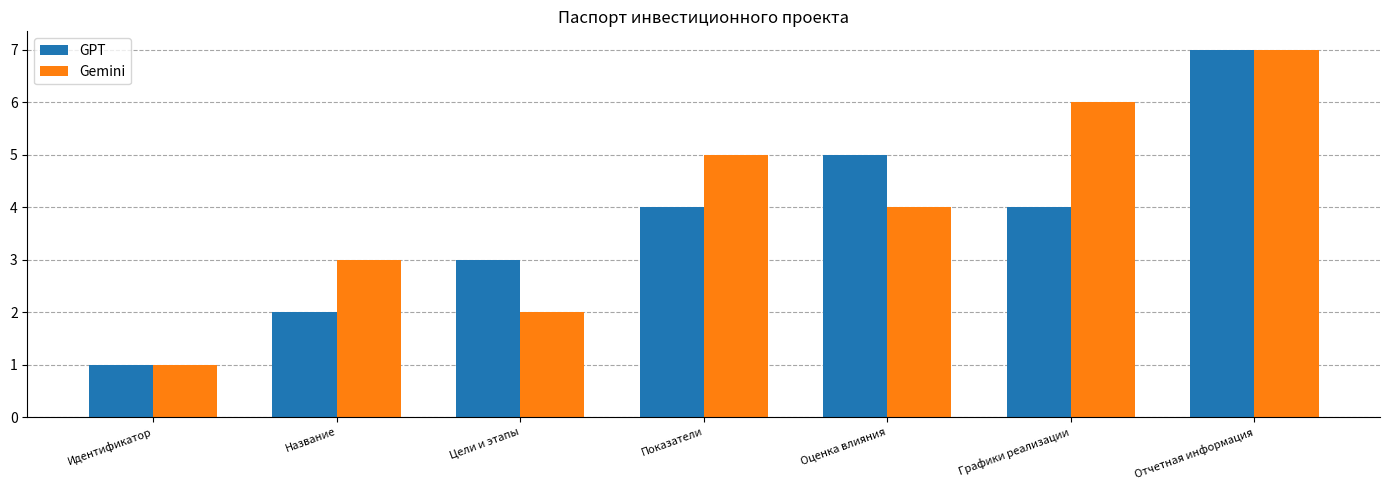

Between Показатели and Отчетная информация, which series saw the biggest shift?

GPT